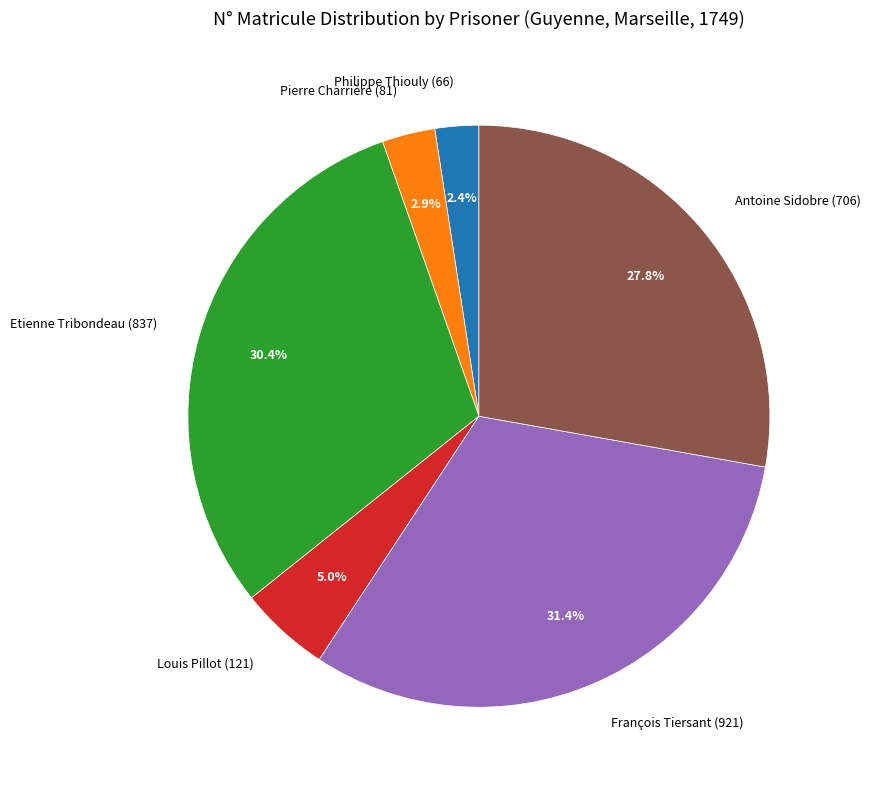

How many segments does this pie chart have?

6